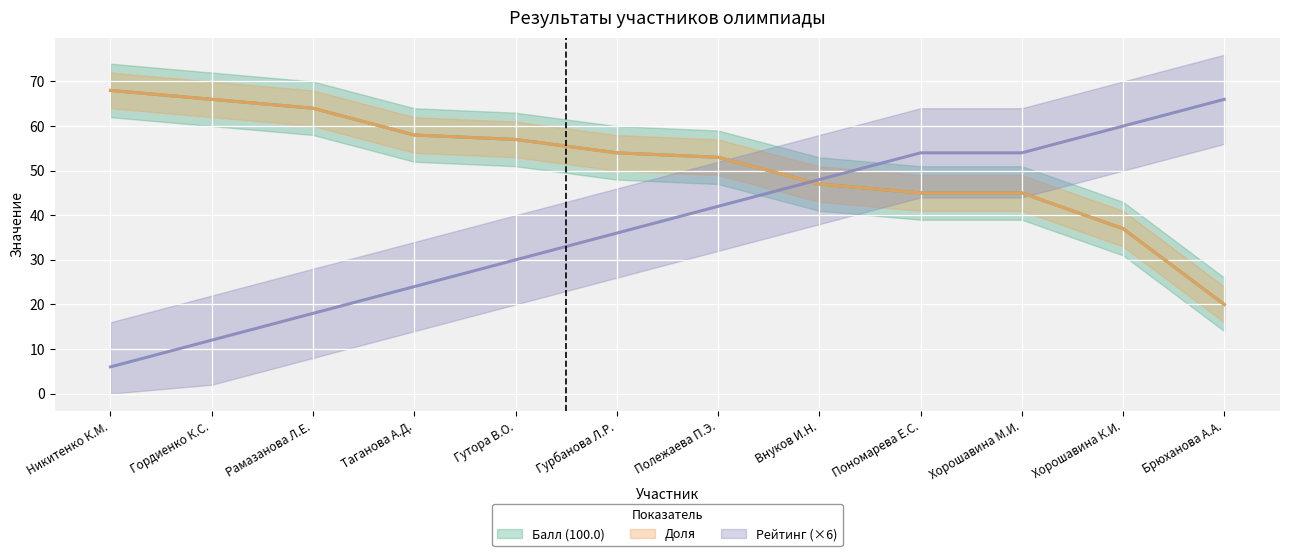

What is the maximum value for Доля?

68